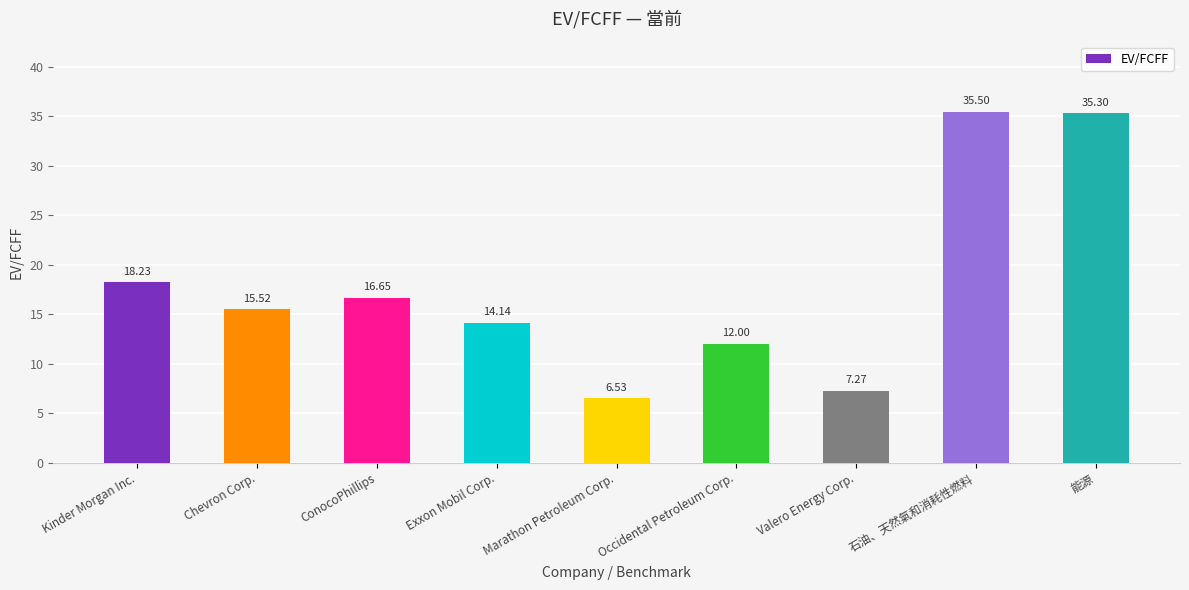

List the labels in order of value, smallest first.

Marathon Petroleum Corp., Valero Energy Corp., Occidental Petroleum Corp., Exxon Mobil Corp., Chevron Corp., ConocoPhillips, Kinder Morgan Inc., 能源, 石油、天然氣和消耗性燃料